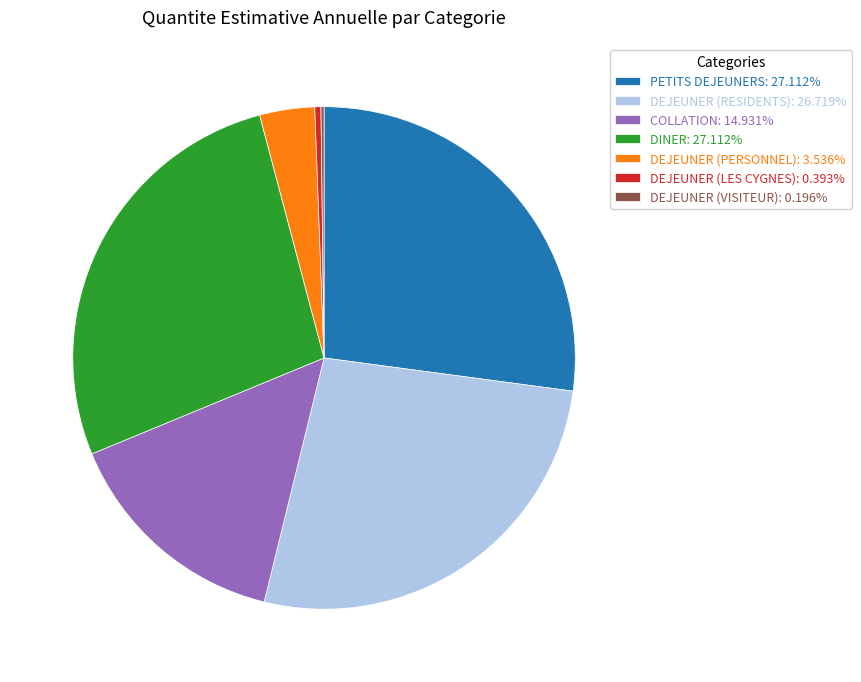

Is it true that DINER is 27% of the pie?

True